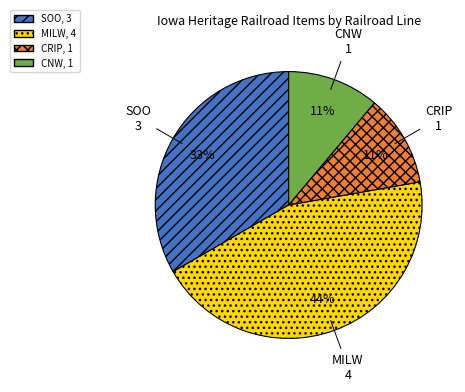

What is the ratio of the value at SOO to the value at CNW?

3.0